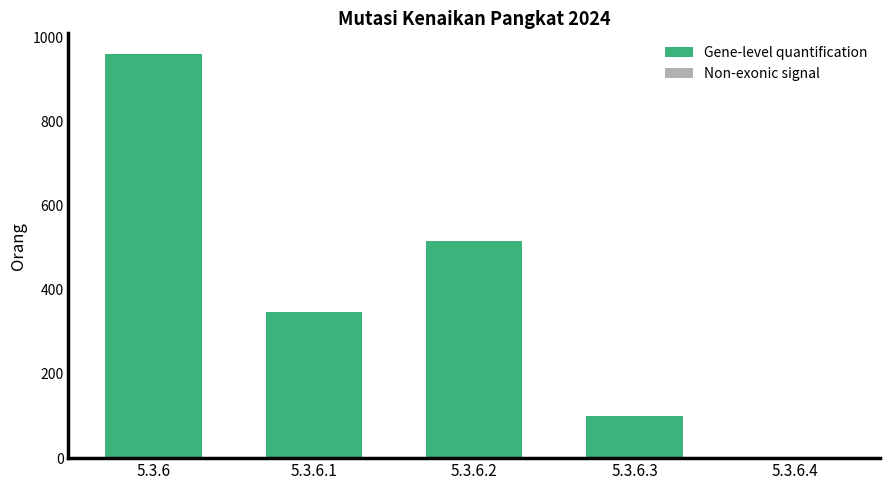

The chart shows a value of 961 at 5.3.6. True or false?

True